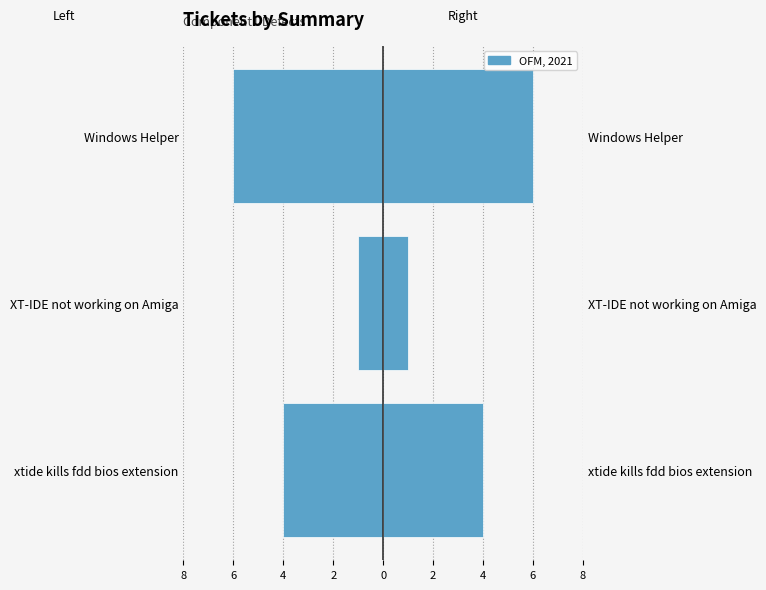

How many values in the Ticket (right) series are below 4?

1